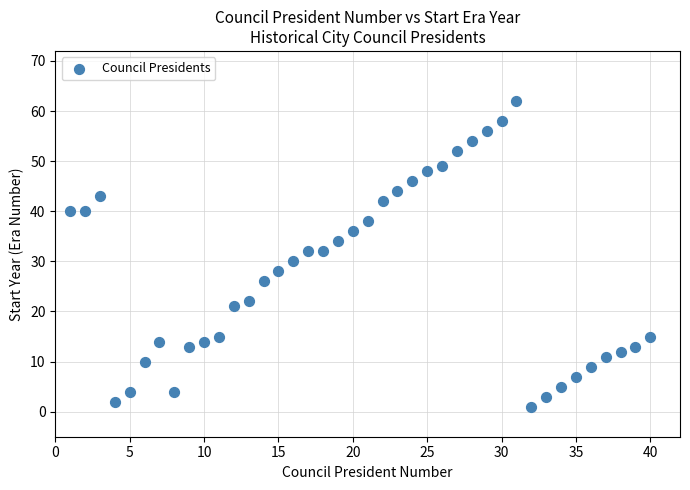

What is the range of X values (max minus min)?

39